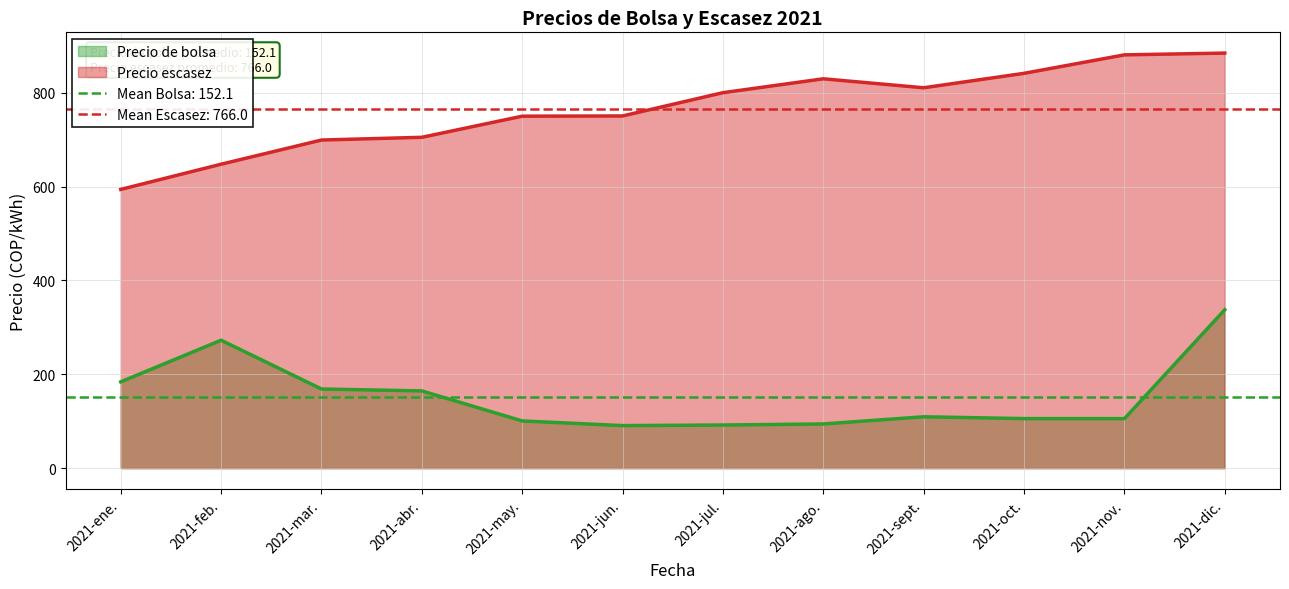

What value does the Precio escasez series have at 2021-ene.?

593.9